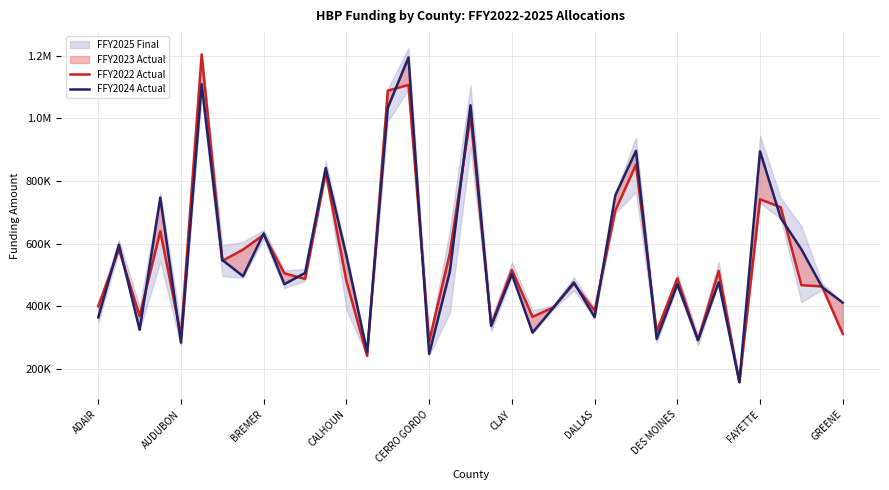

Where do FFY2024 Actual and FFY2022 Actual first cross each other?

ADAIR and AUDUBON